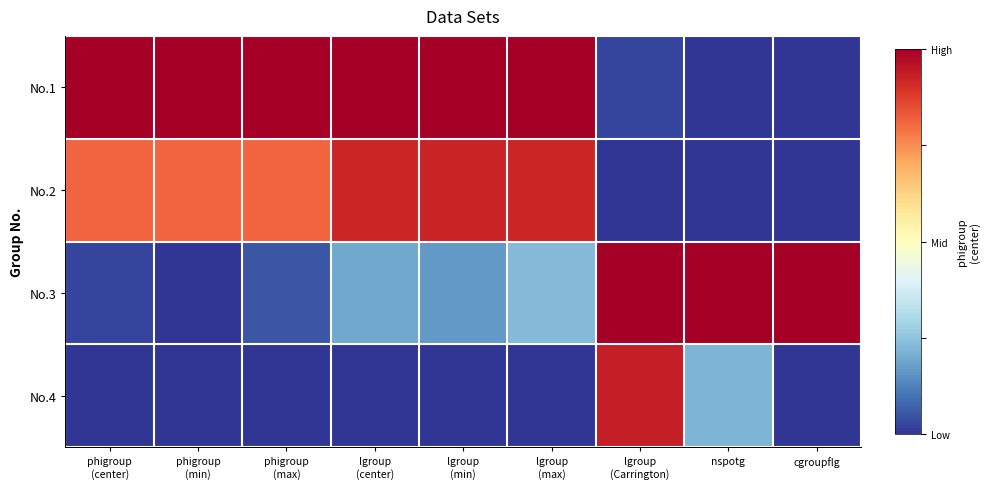

Rank the series by their maximum value, from highest to lowest.

No.1, No.3, No.4, No.2